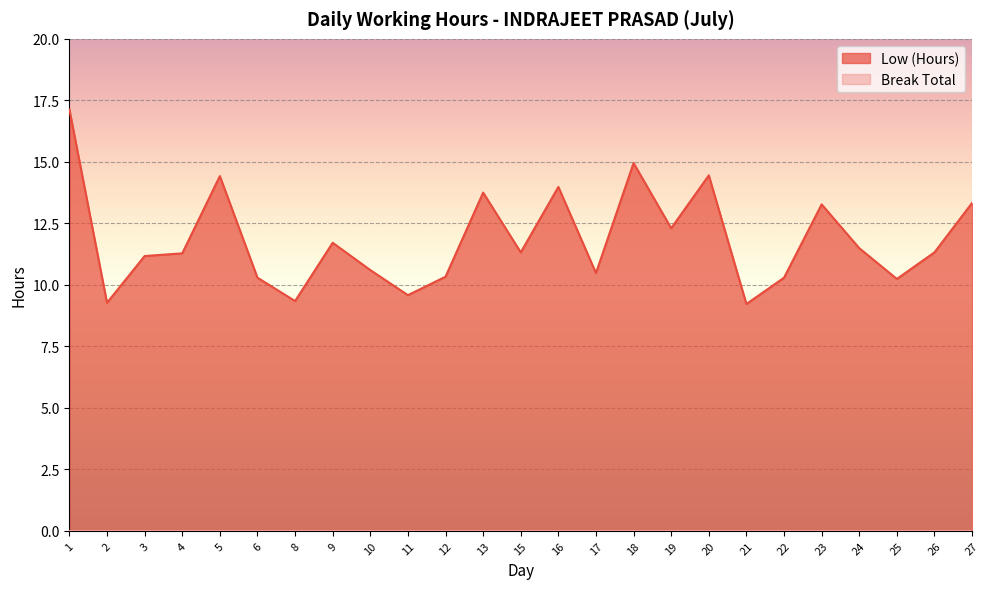

Rank the categories by value from highest to lowest.

1, 18, 20, 5, 16, 13, 27, 23, 19, 9, 24, 15, 26, 4, 3, 10, 17, 12, 6, 22, 25, 11, 8, 2, 21